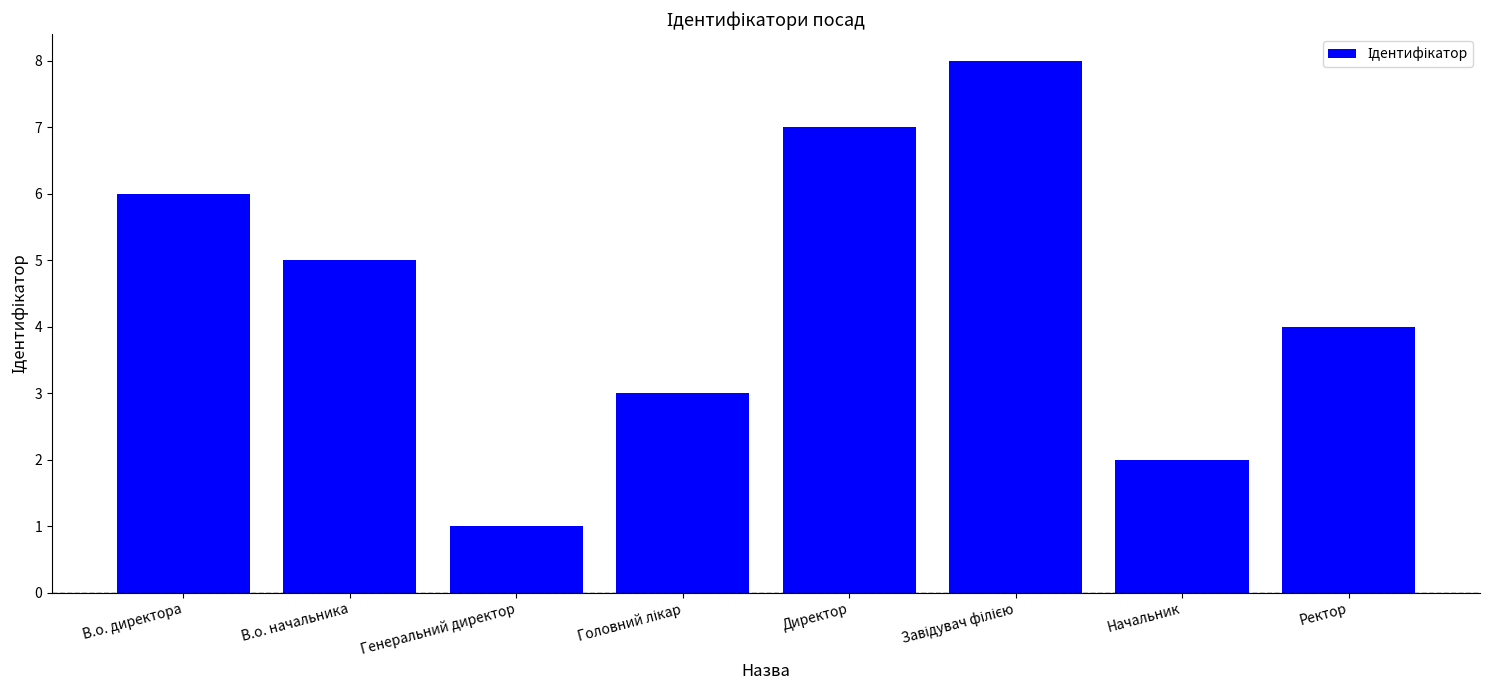

How many values are between 3 and 7?

5